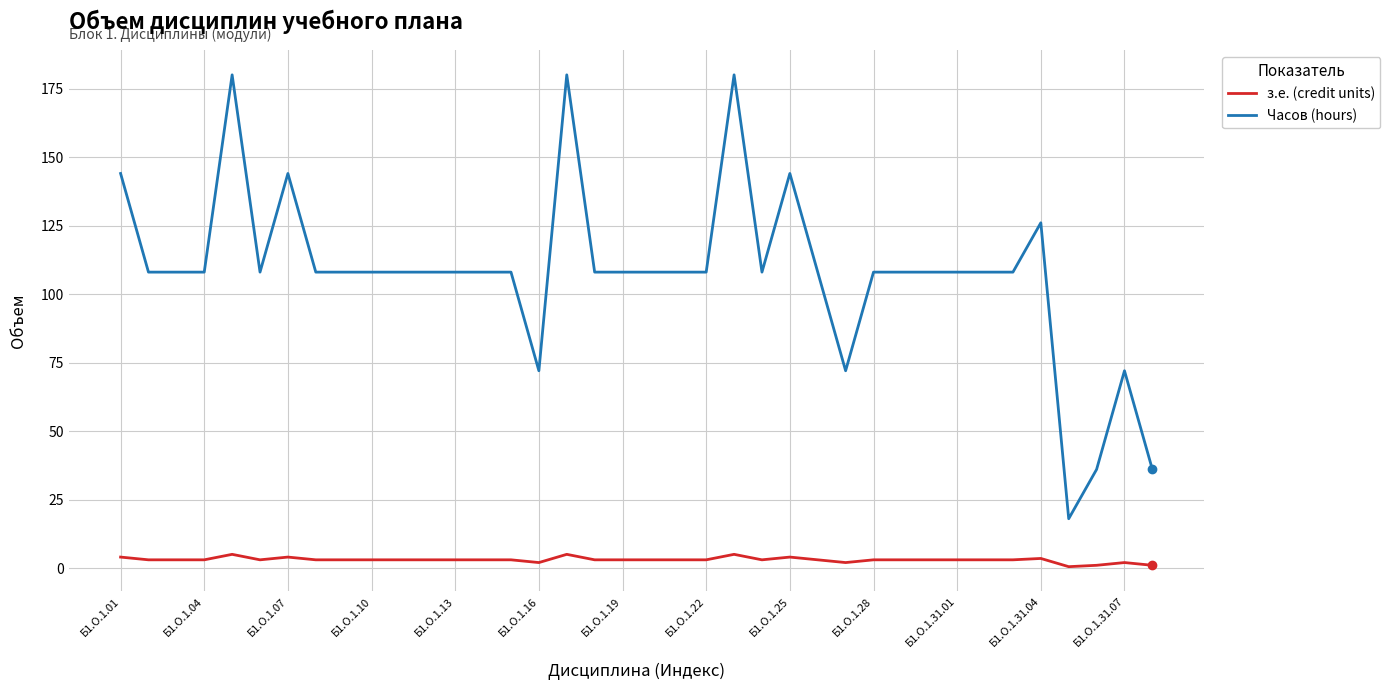

What is the minimum value for з.е. (credit units)?

0.5